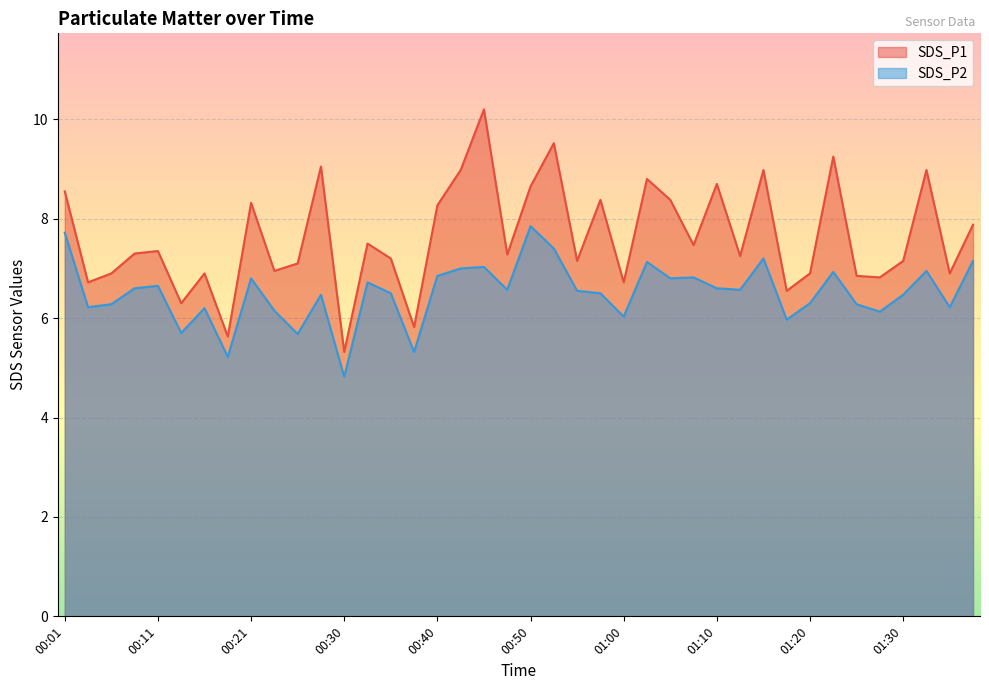

True or false: SDS_P1 and SDS_P2 intersect in this chart.

False